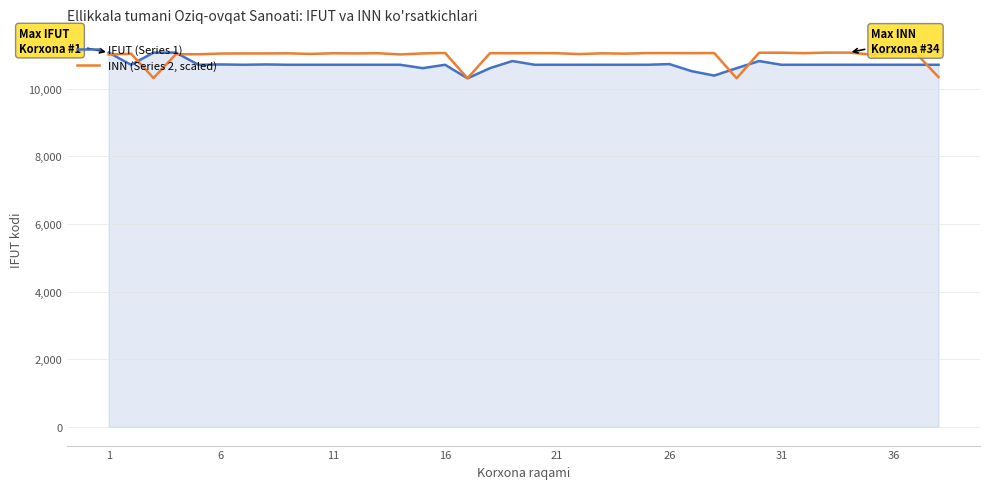

What is the lowest value of the IFUT (Series 1) series?

10310.0